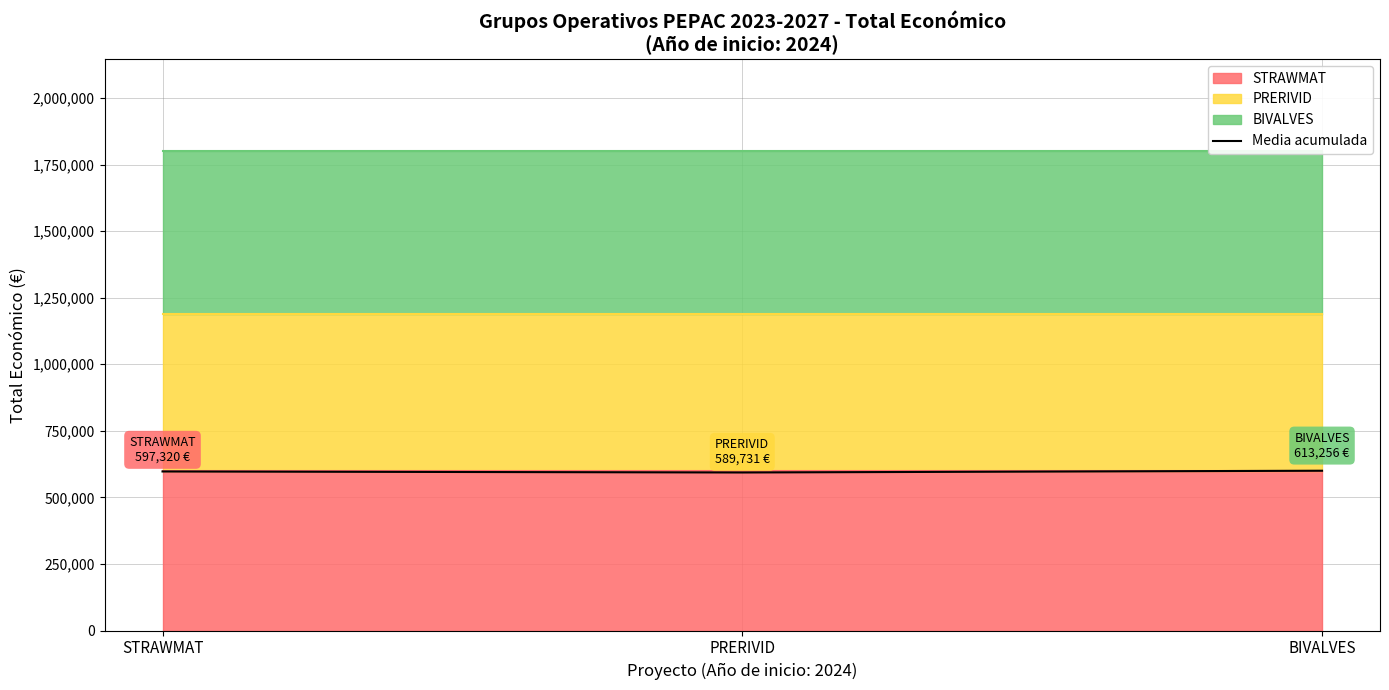

At which label does the data first exceed 597320?

BIVALVES